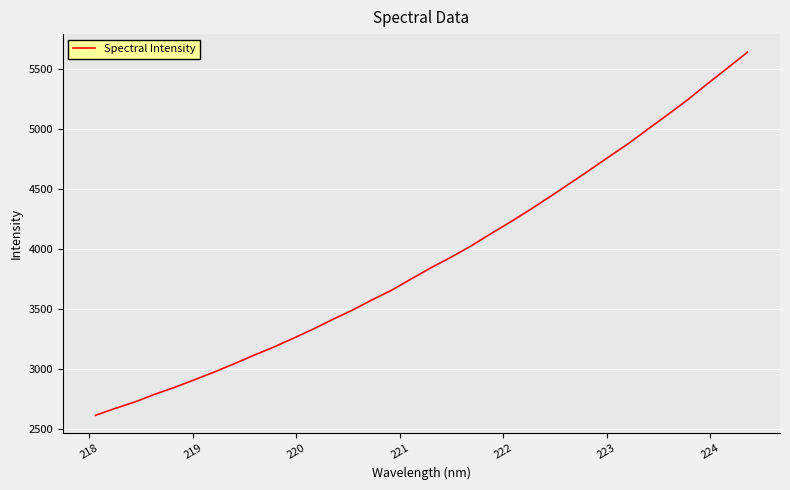

What is the difference between the maximum and minimum values?

3019.4